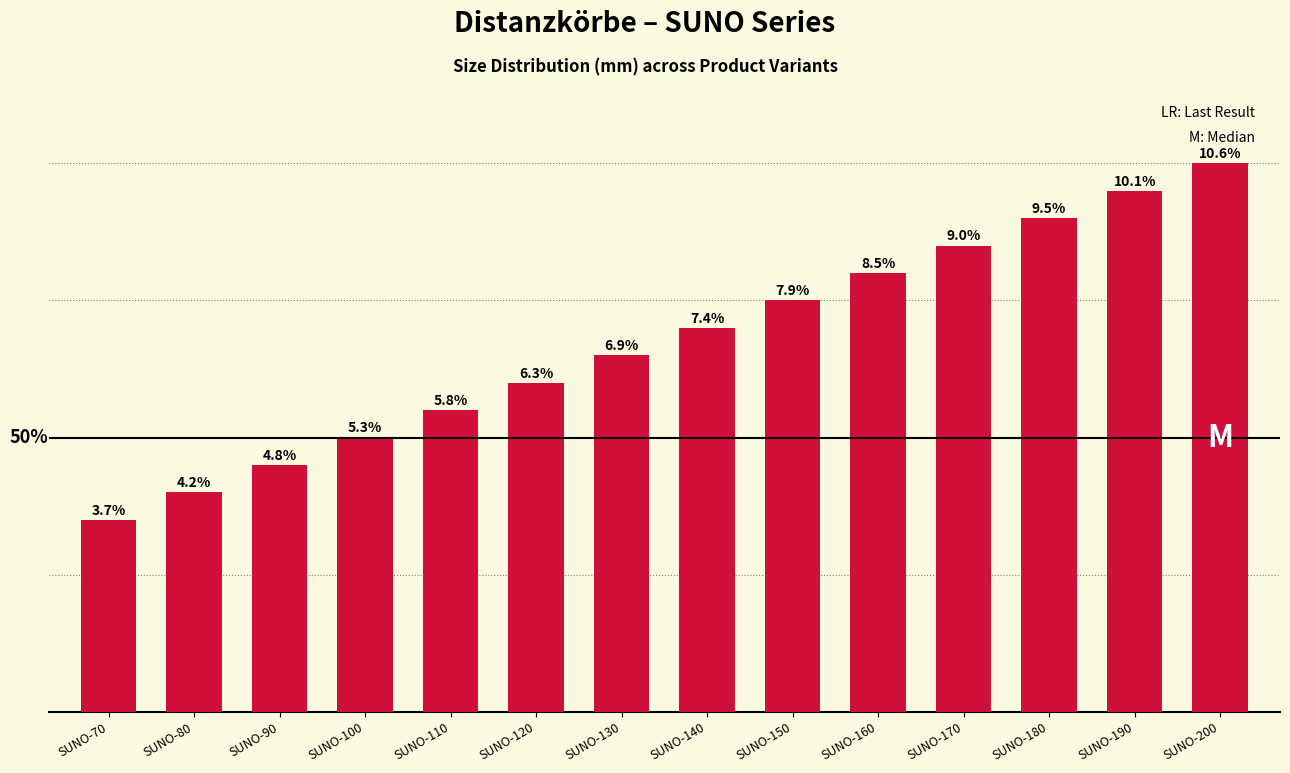

Read the value at SUNO-130.

130